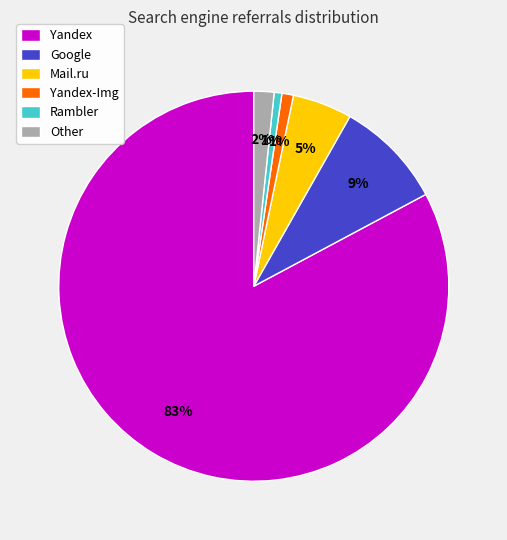

What is the majority slice?

Yandex